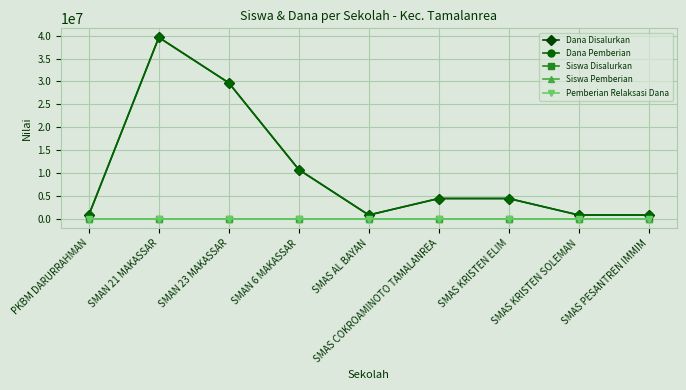

The Pemberian Relaksasi Dana series shows 0 at SMAS PESANTREN IMMIM. True or false?

True